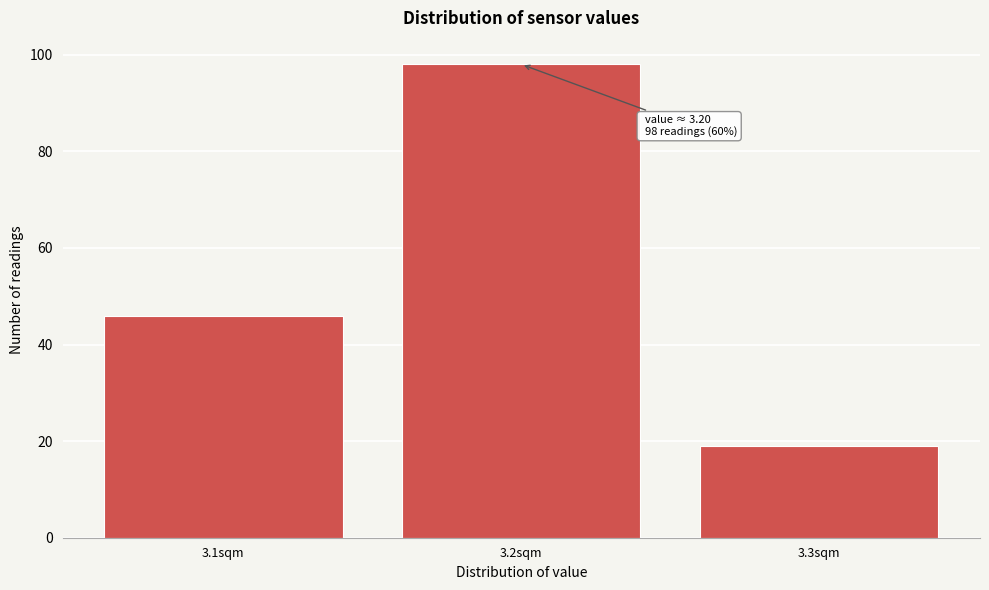

Over which range of the x-axis is the bar tallest?

3.15 to 3.25